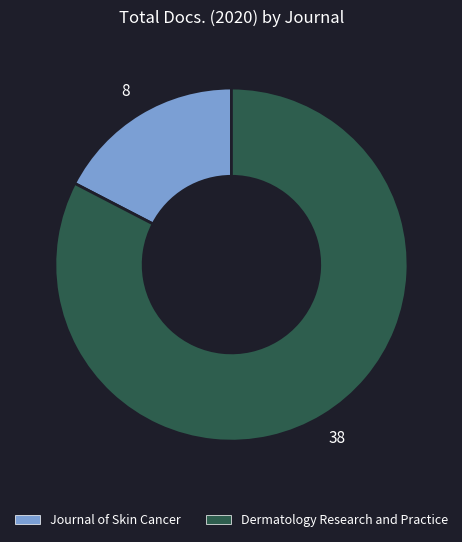

Is Journal of Skin Cancer the majority of the pie?

No